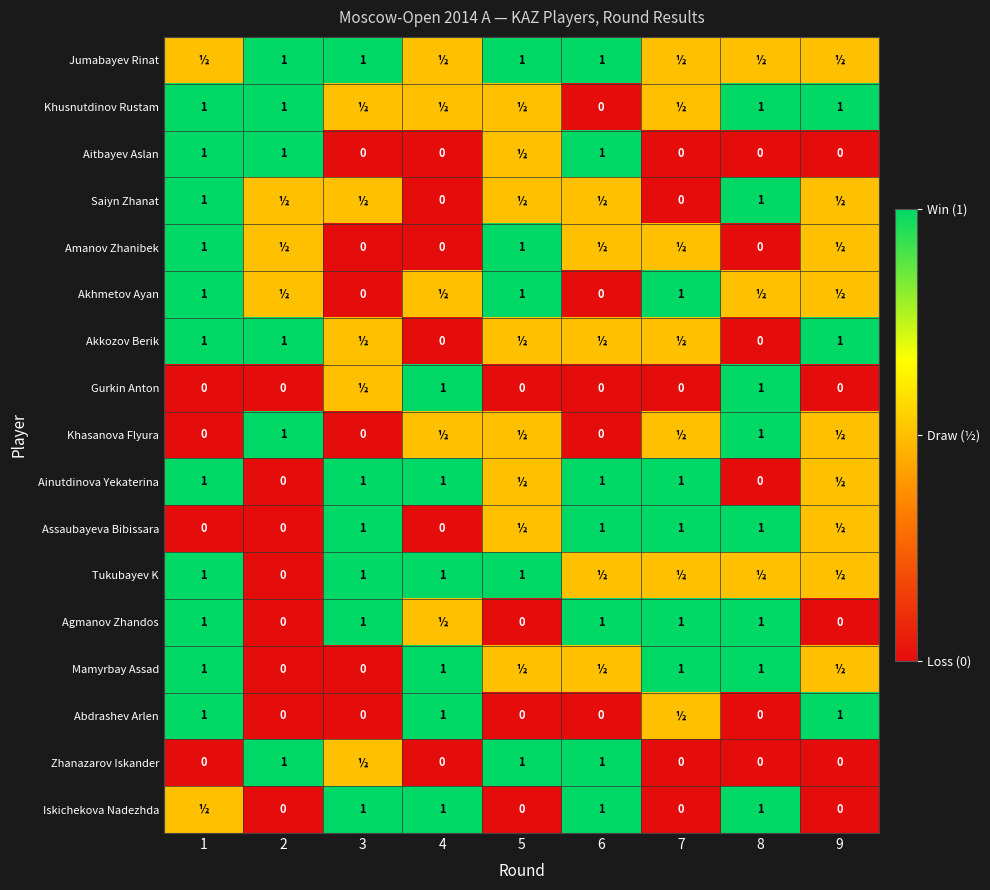

The value of Khusnutdinov Rustam at 8 is 1.0. True or false?

True